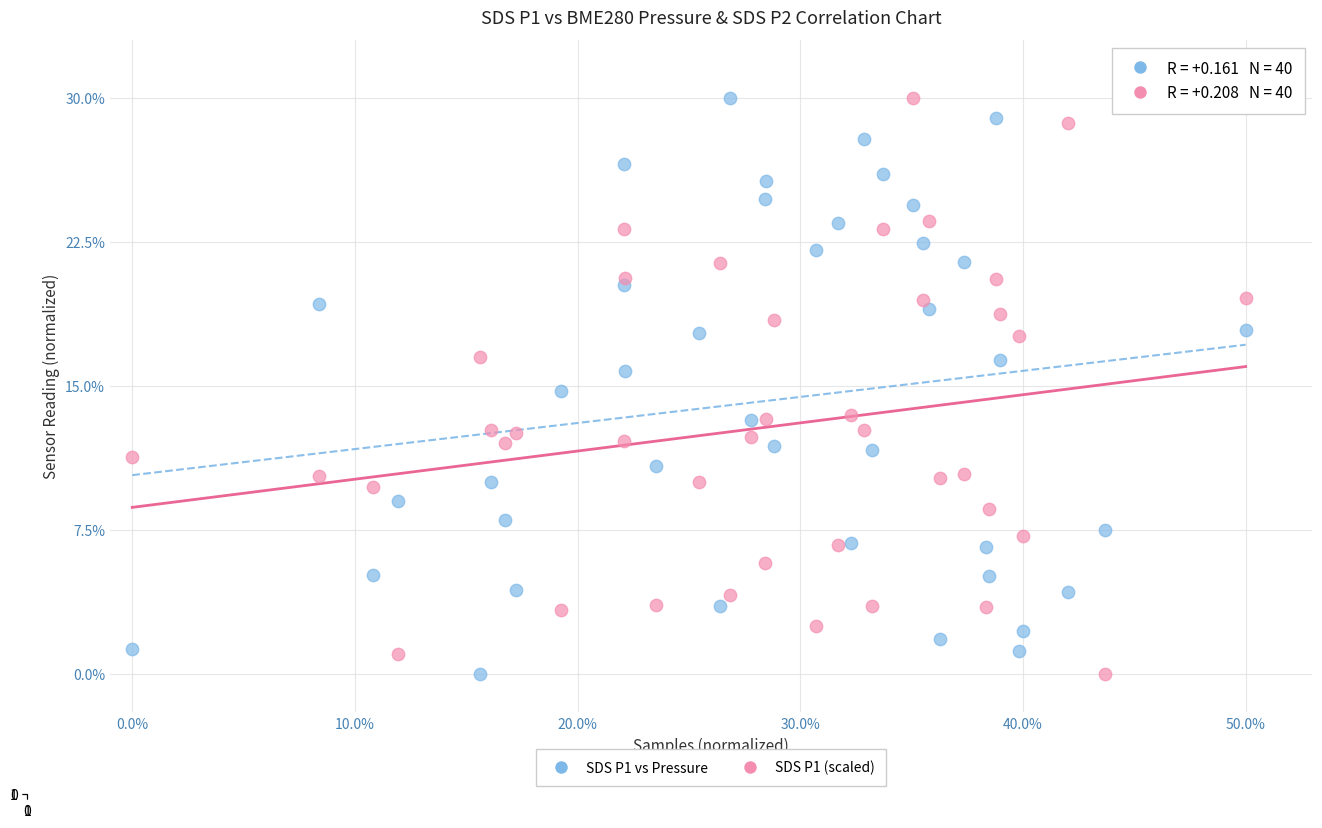

Across all data points, what is the range of Y values (max minus min)?

30.0